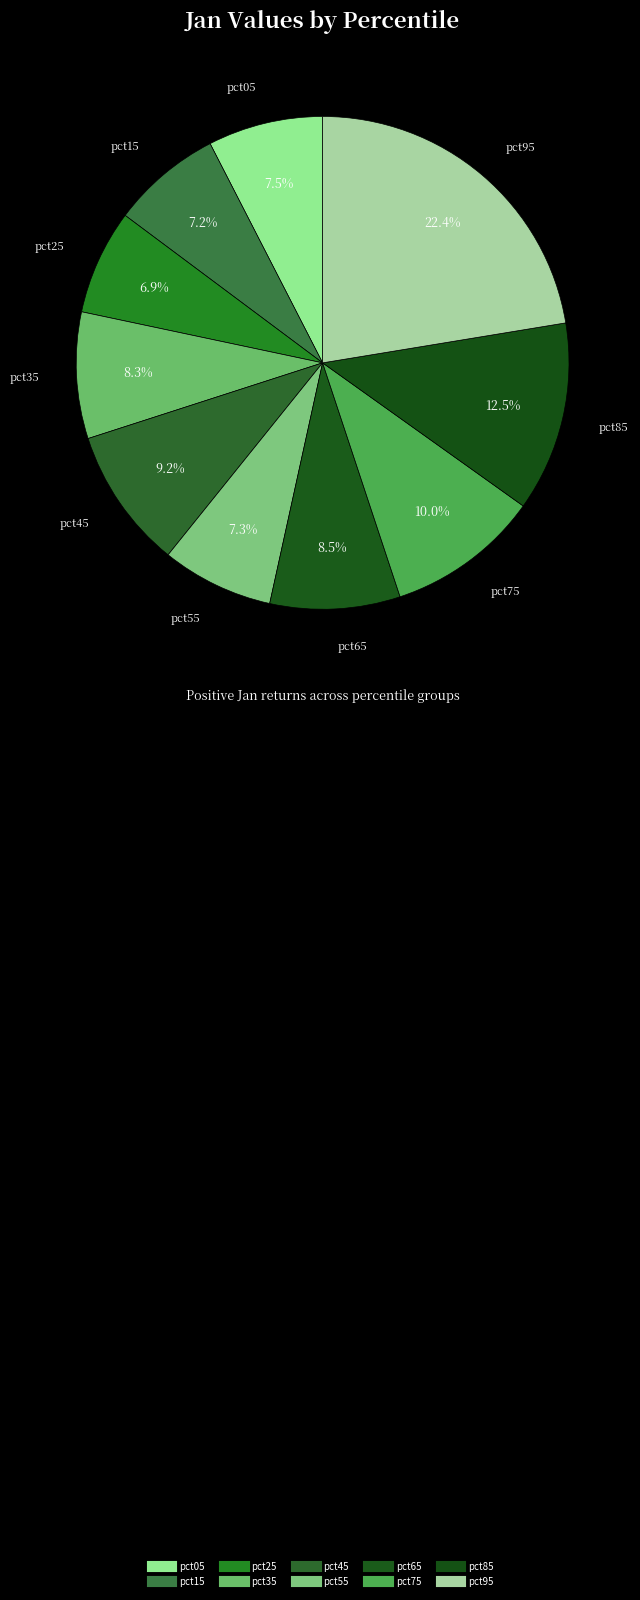

Which slice is the smallest?

pct25